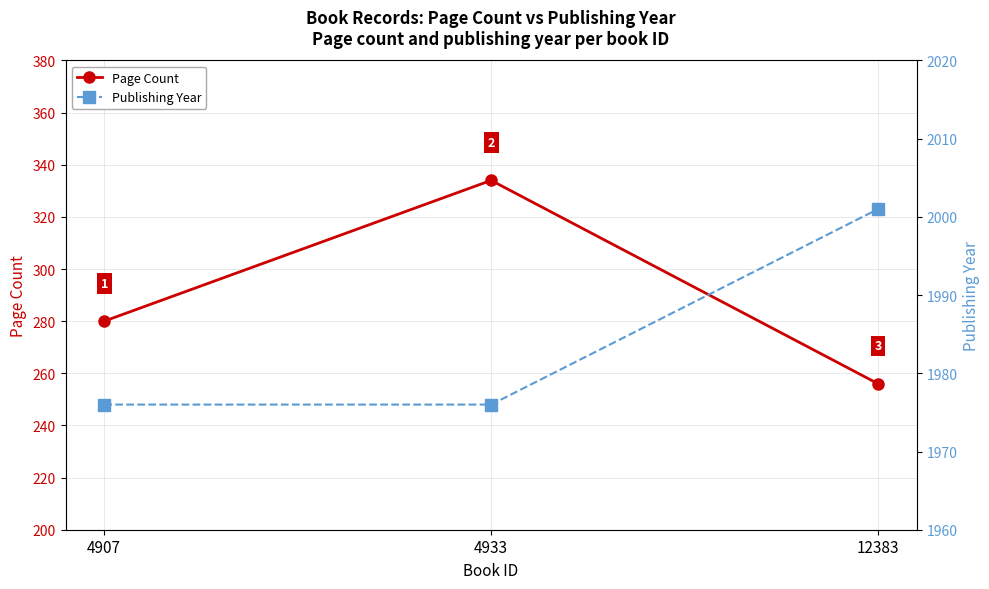

How many series are shown in this chart?

2